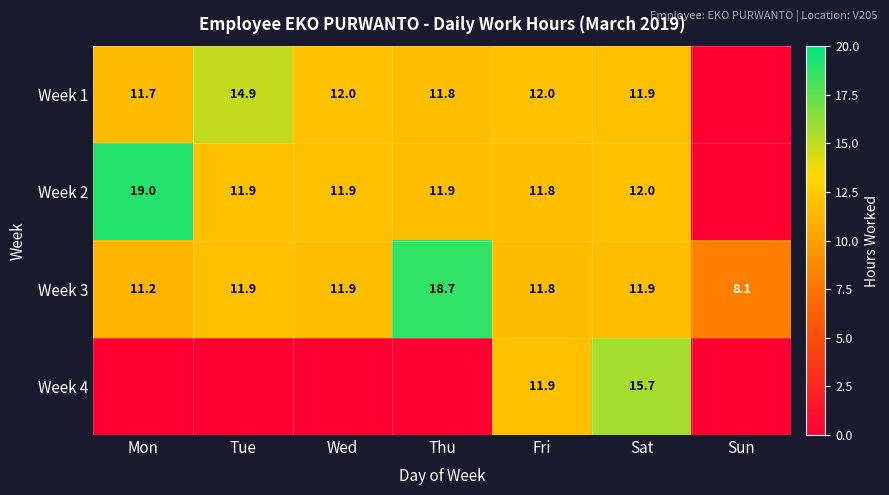

The value of Week 3 at Mon is 14.7. True or false?

False